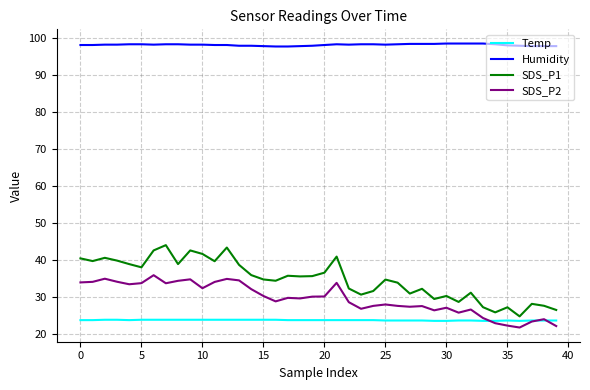

How many lines are shown in the chart?

4